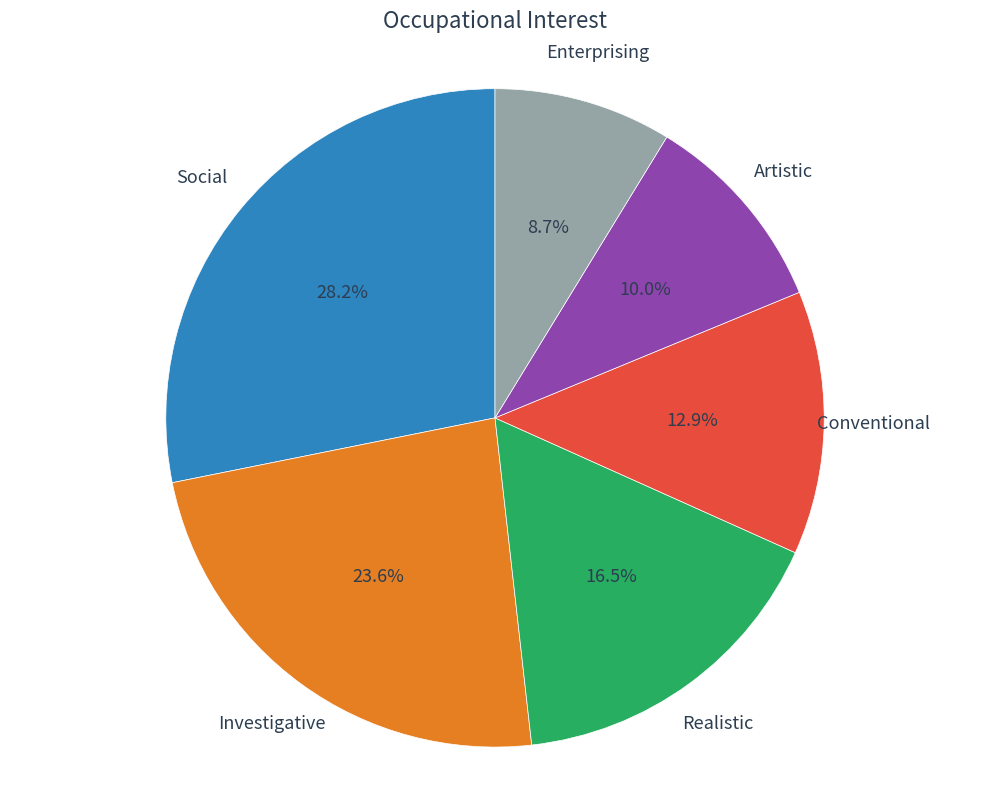

Is Conventional the majority of the pie?

No